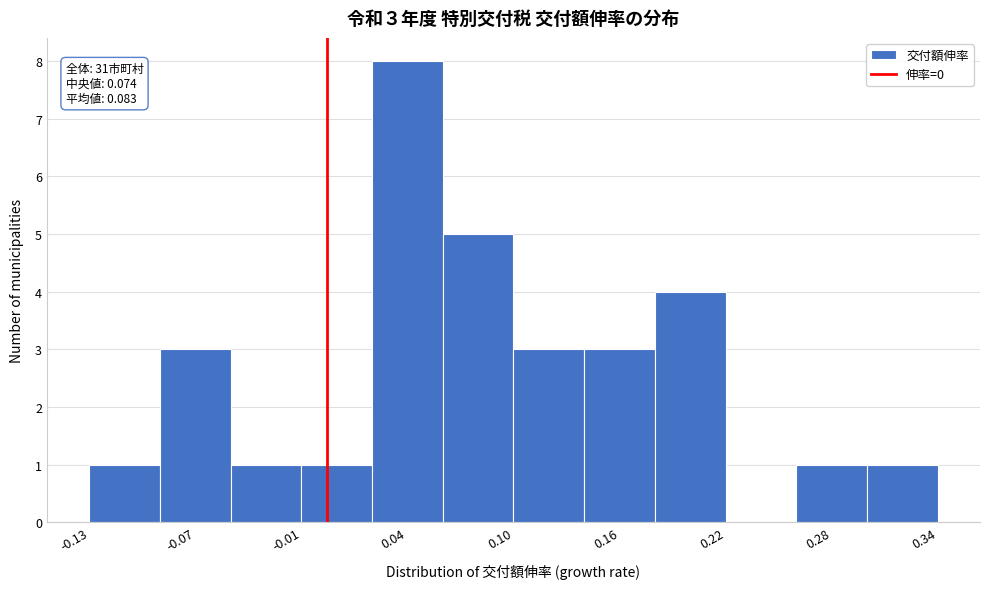

Around what value on the x-axis is the tallest bar? Give the approximate position of its centre, as read against the axis.

0.04